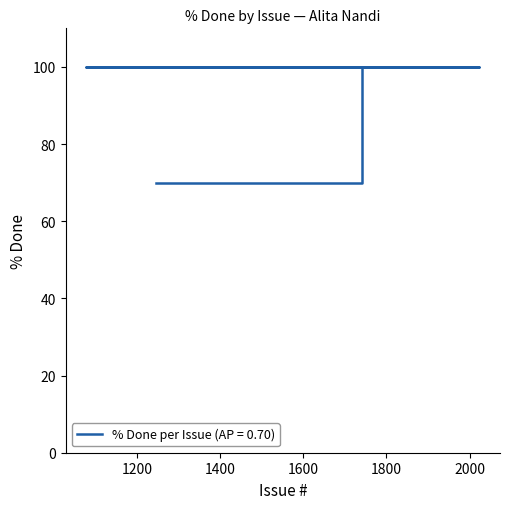

At which category does the chart reach its peak across all series?

1742